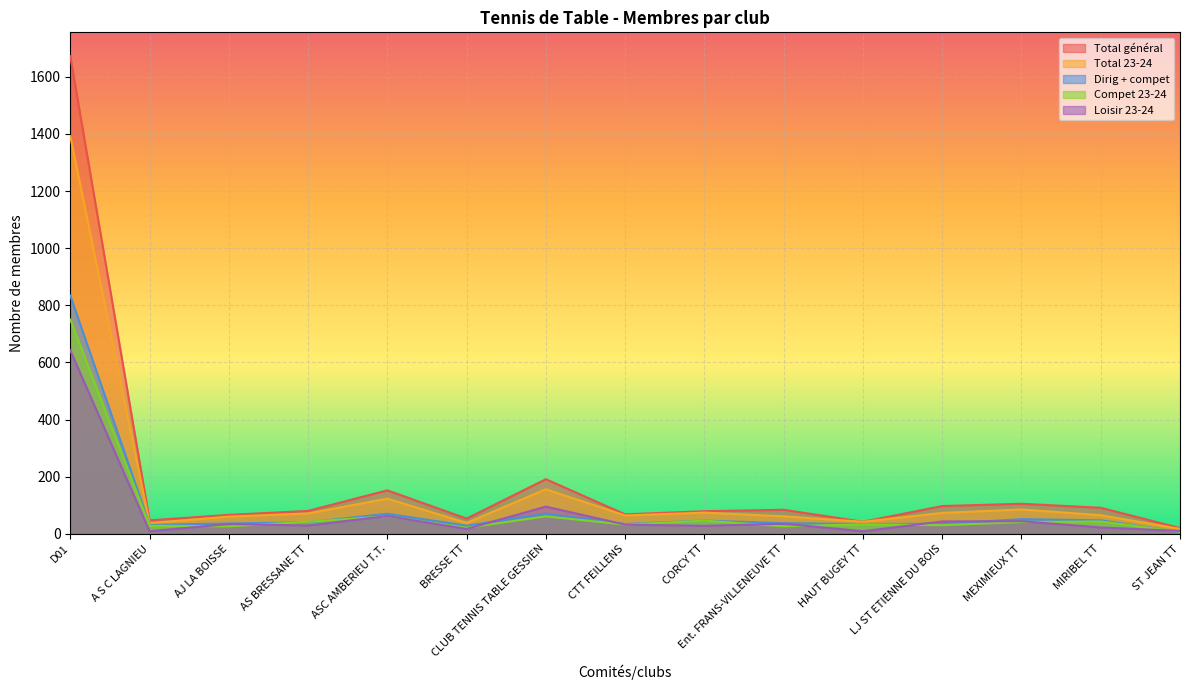

At which label does Total général first exceed 80?

D01